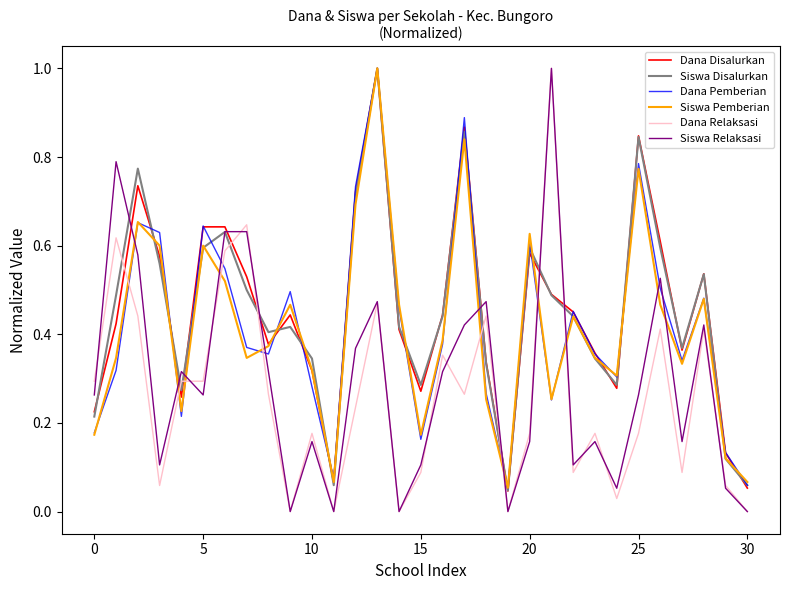

At how many categories does at least one series exceed 0?

31